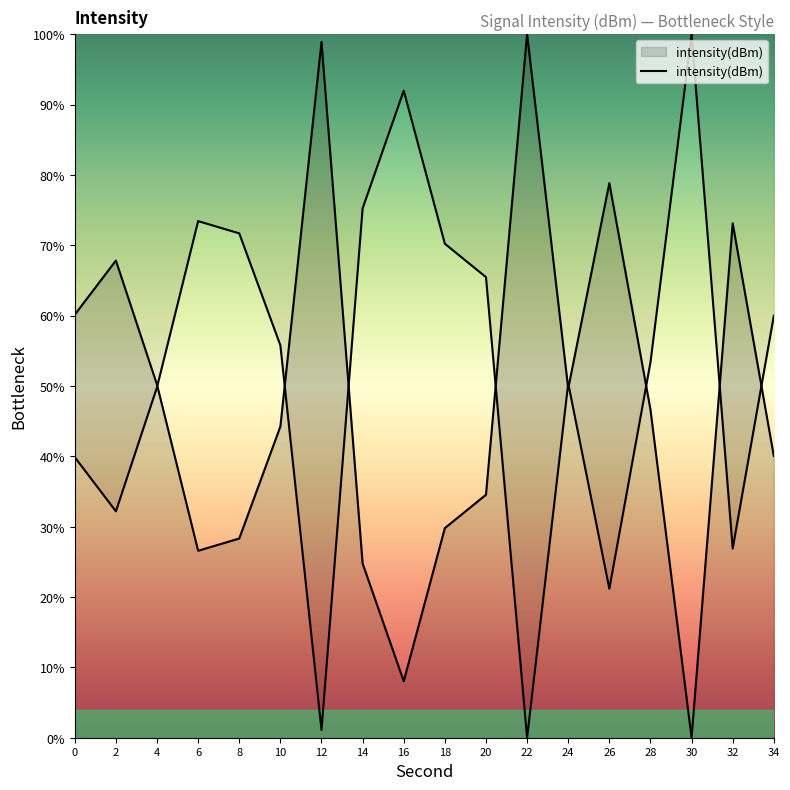

Rank the categories by value from highest to lowest.

22, 12, 26, 32, 2, 0, 4, 24, 28, 10, 34, 20, 18, 8, 6, 14, 16, 30